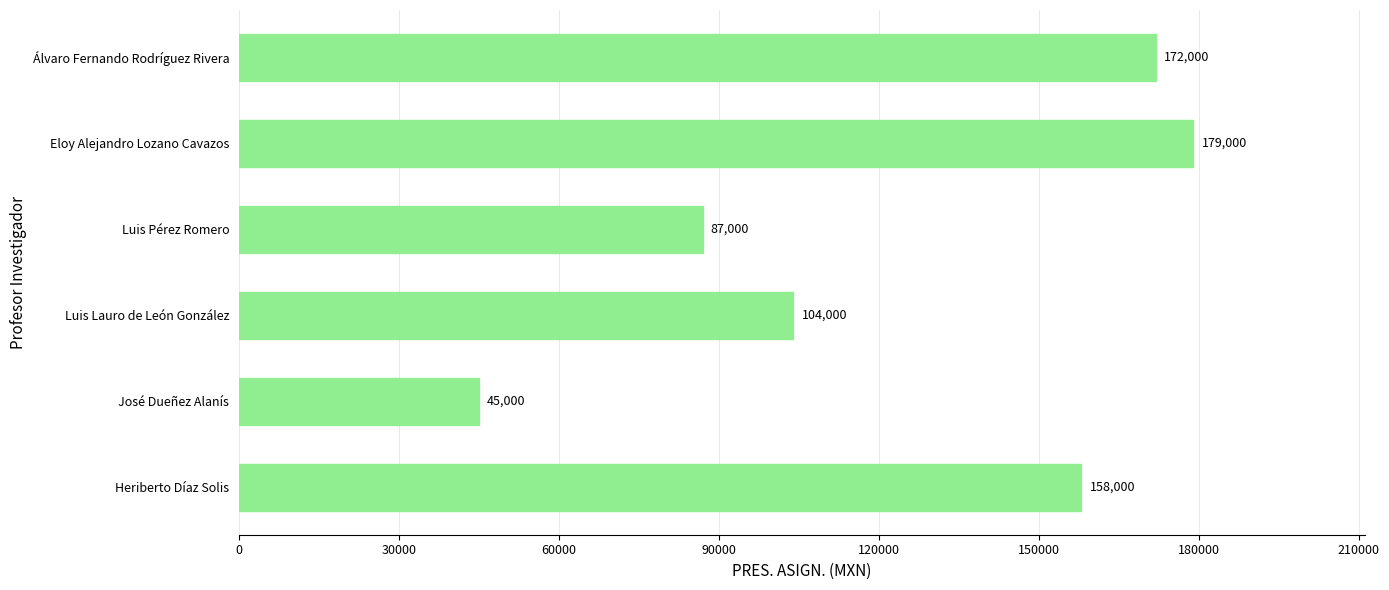

At which category does the chart reach its peak across all series?

Eloy Alejandro Lozano Cavazos